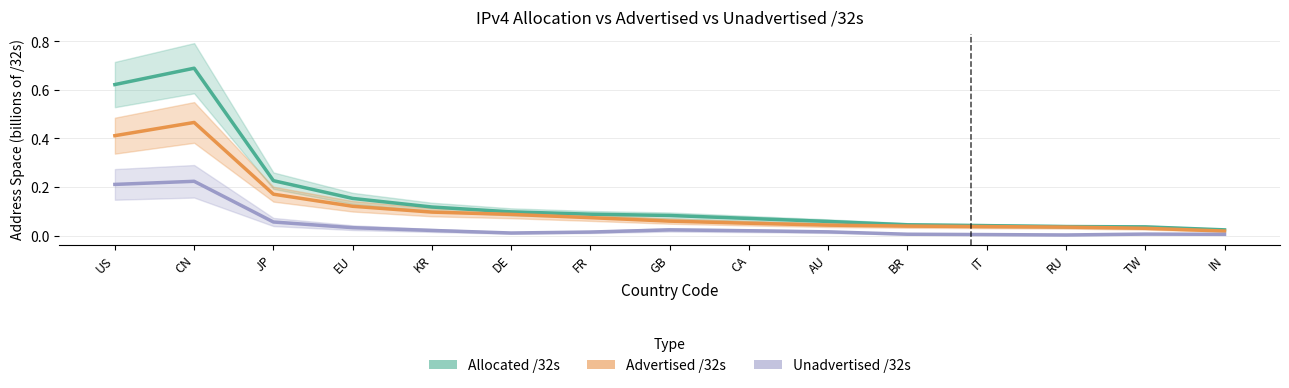

True or false: Unadvertised /32s and Allocated /32s intersect in this chart.

False